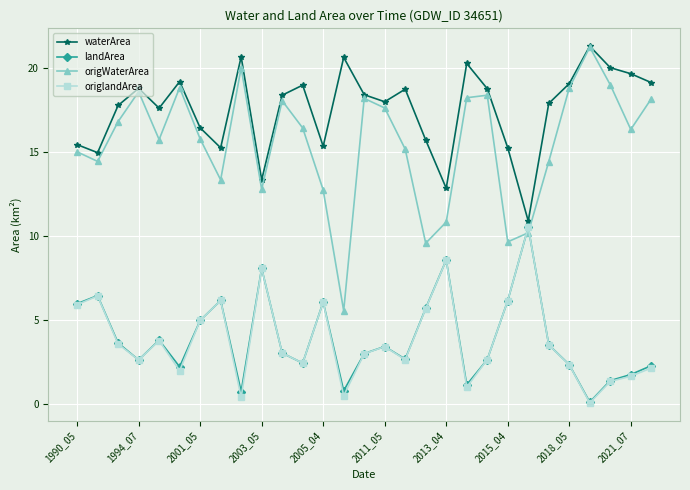

Which series ends up on top after the final intersection of landArea and origWaterArea?

origWaterArea